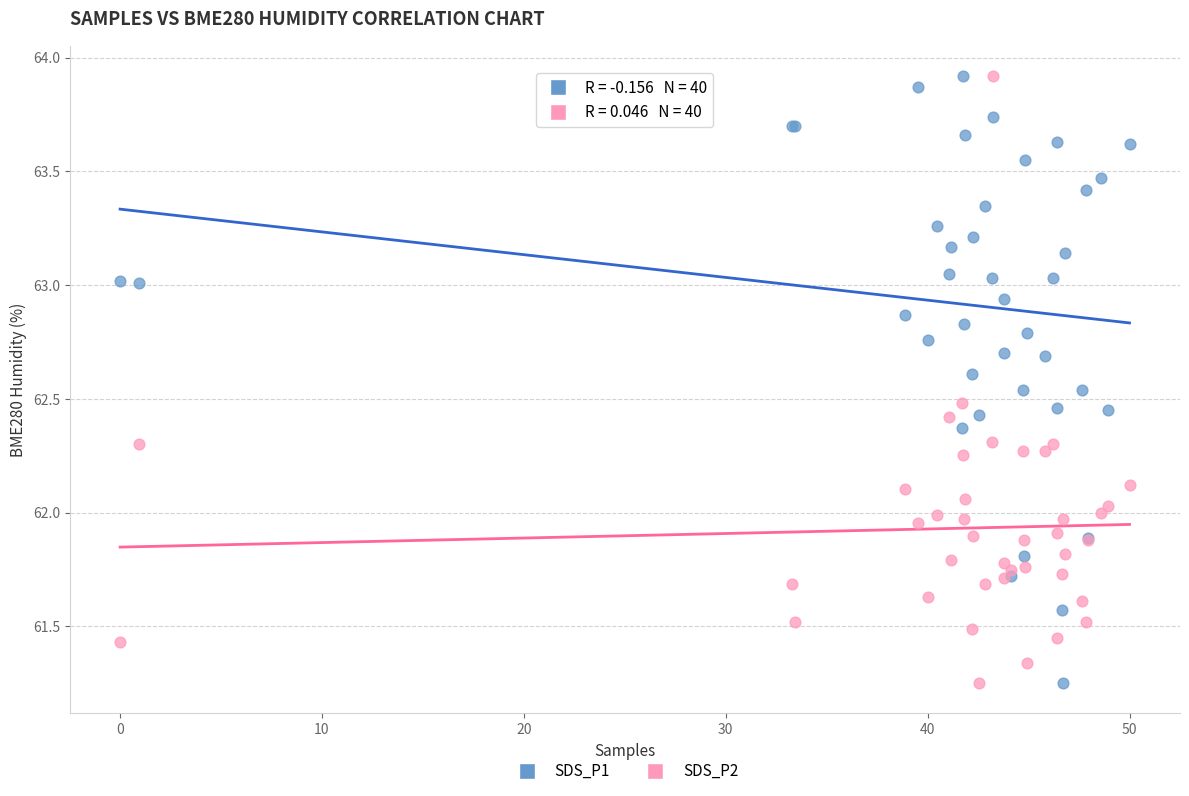

What is the X range (max minus min) for the scatter plot?

50.0